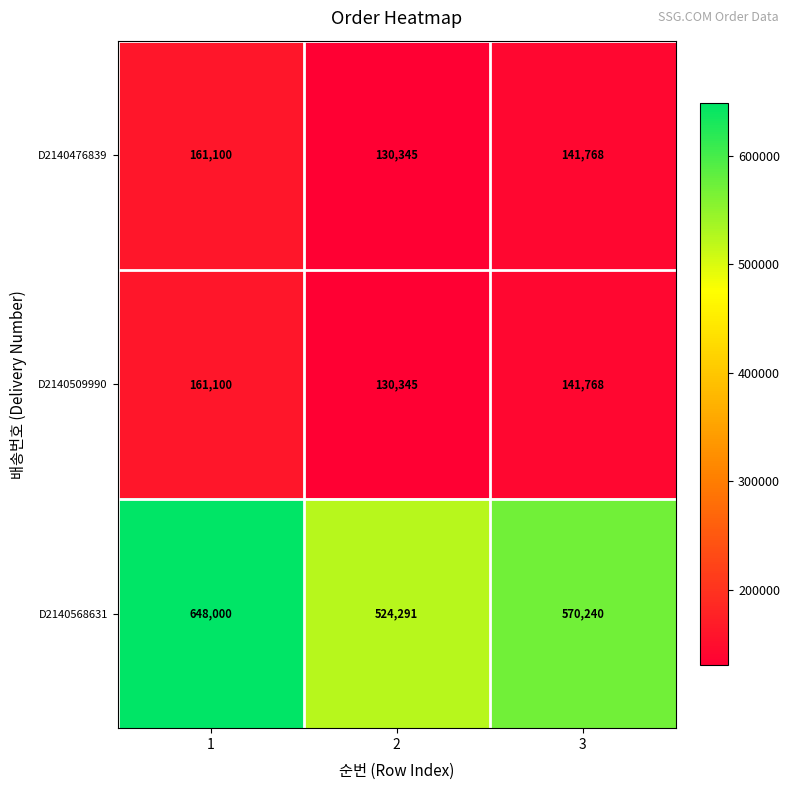

What is the difference between the maximum and minimum values in the D2140509990 series?

30755